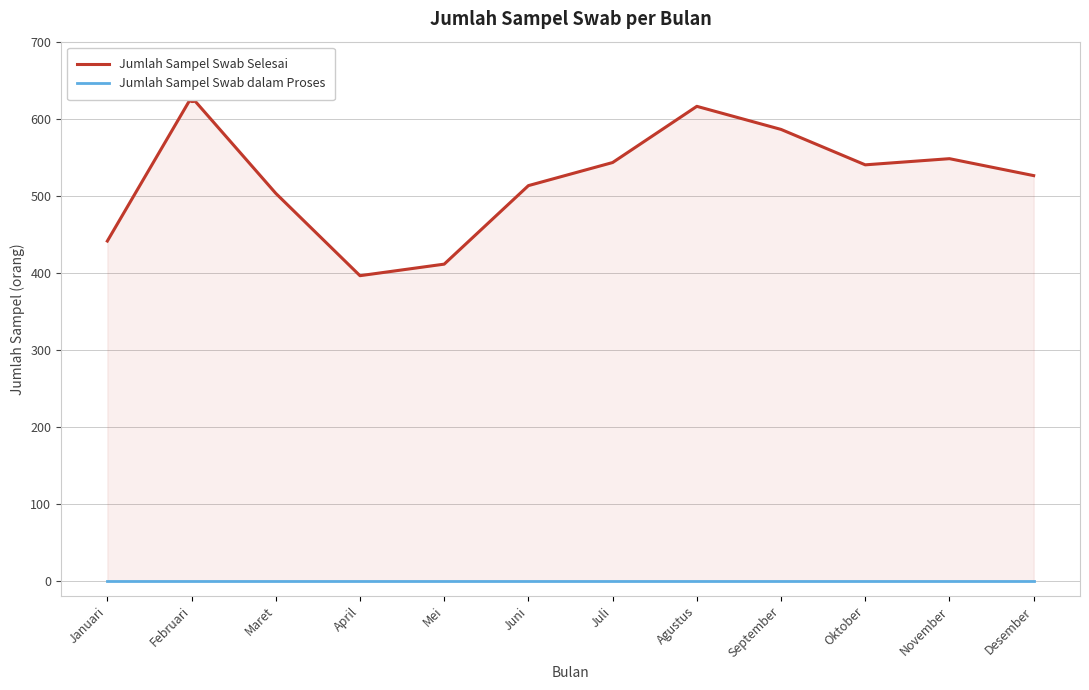

At how many categories does at least one series exceed 258?

12